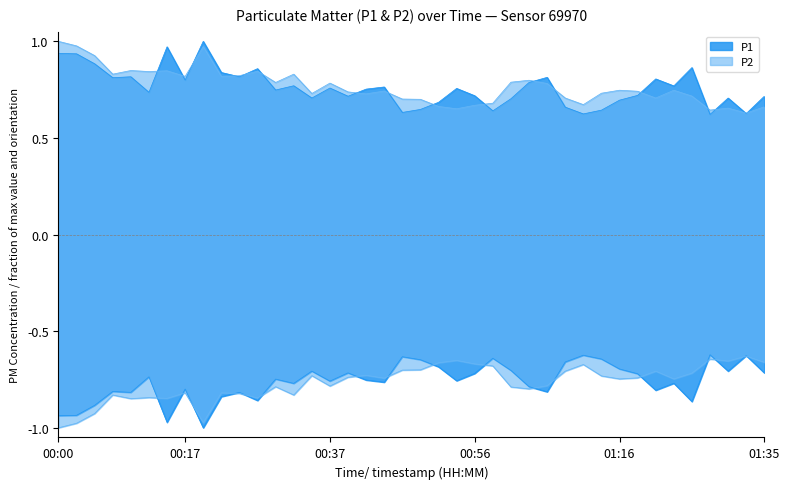

Which series has the widest spread of values?

P1